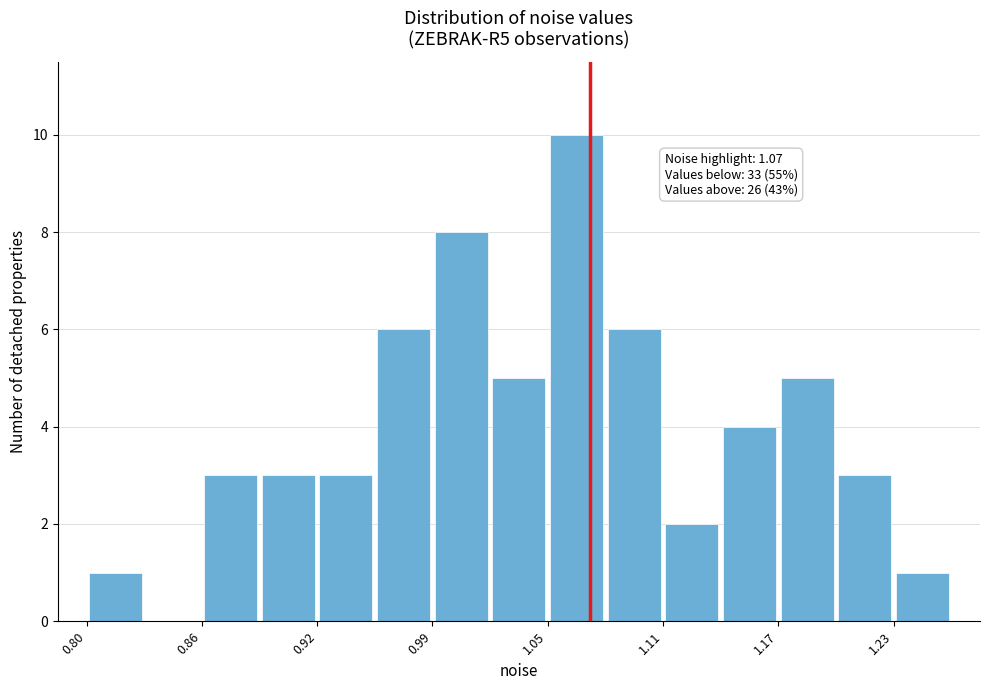

Read against the x-axis, roughly where is the centre of the tallest bar?

1.06